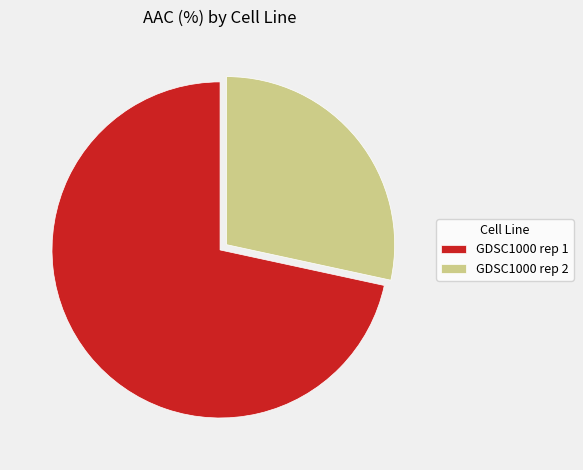

How many slices are in this pie chart?

2